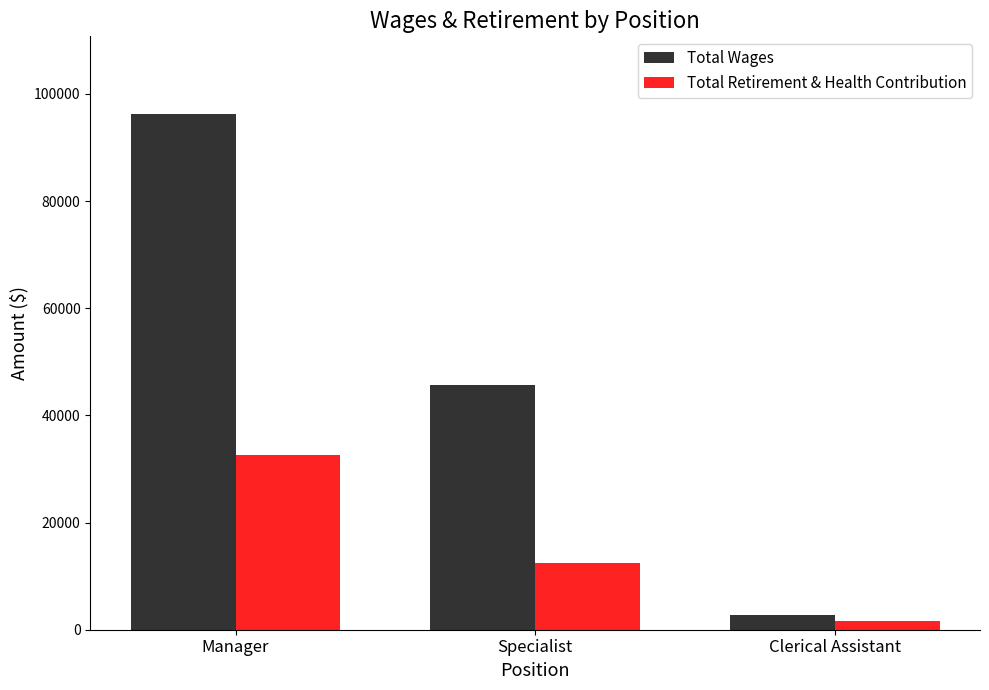

What is the label of the 1st bar from the left?

Manager